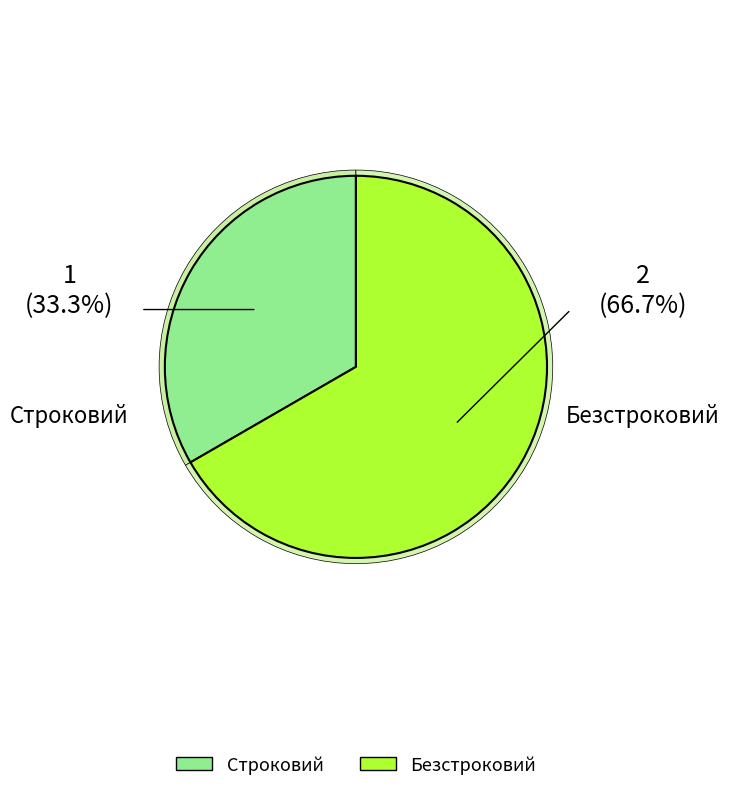

What percentage is NOT represented by Безстроковий?

33.3%